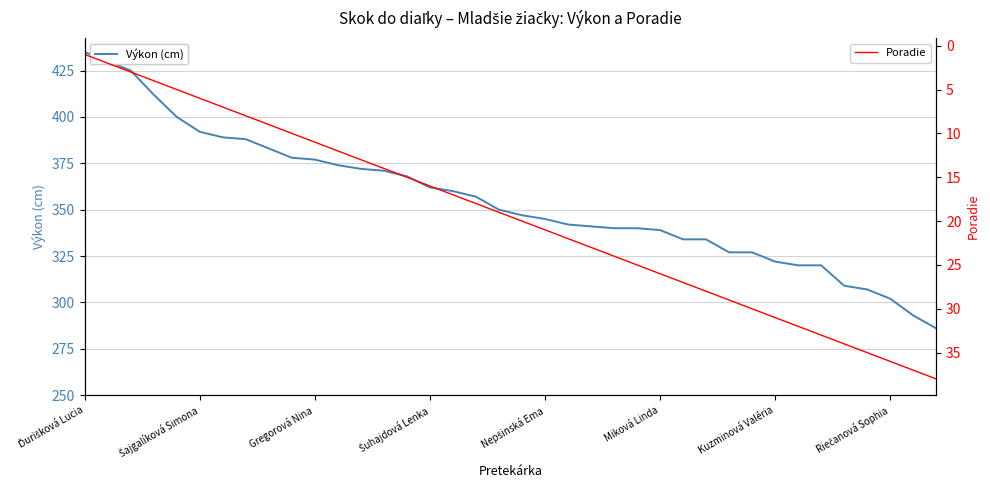

Reading left to right, what are all the values shown in this chart?

Výkon (cm): 435	430	425	412	400	392	389	388	383	378	377	374	372	371	368	362	360	357	350	347	345	342	341	340	340	339	334	334	327	327	322	320	320	309	307	302	293	286
Poradie: 1	2	3	4	5	6	7	8	9	10	11	12	13	14	15	16	17	18	19	20	21	22	23	24	25	26	27	28	29	30	31	32	33	34	35	36	37	38